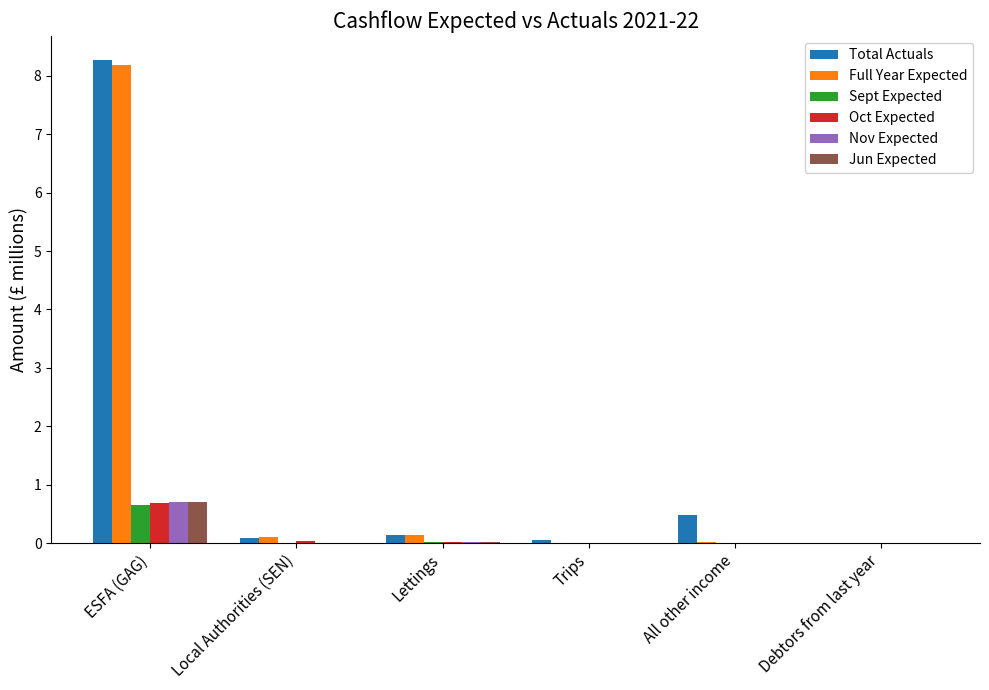

The value of Nov Expected at Local Authorities (SEN) is 0.0. True or false?

True